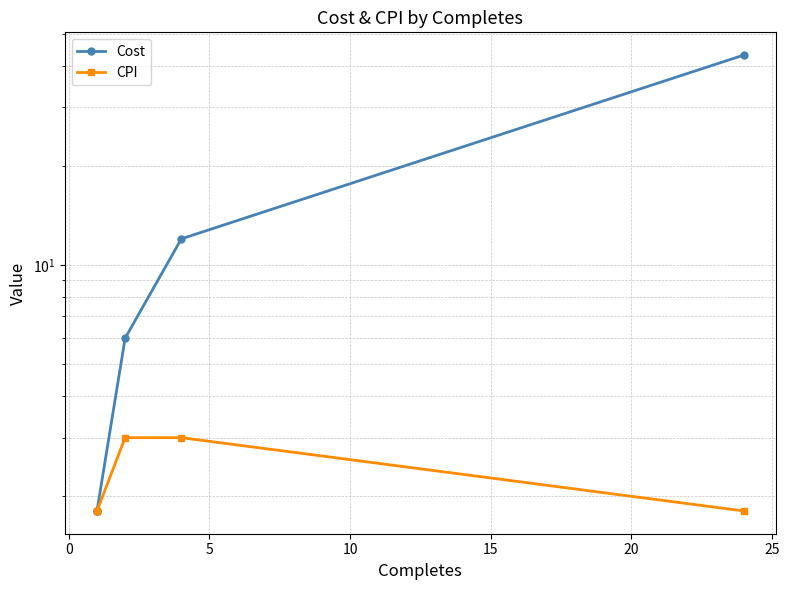

Rank the series by their maximum value, from highest to lowest.

Cost, CPI